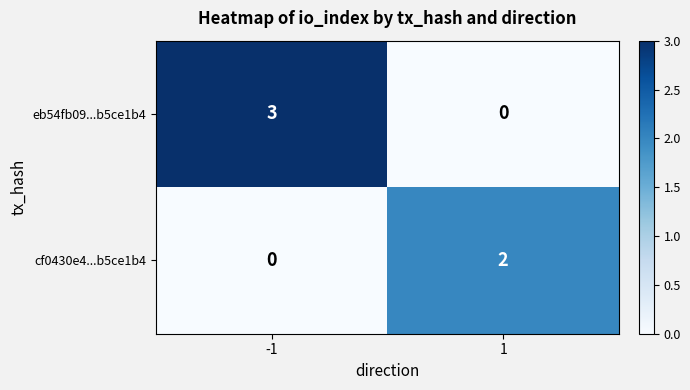

Reading left to right, transcribe all the data shown in this chart.

eb54fb09...b5ce1b4: -1=3	1=0
cf0430e4...b5ce1b4: -1=0	1=2